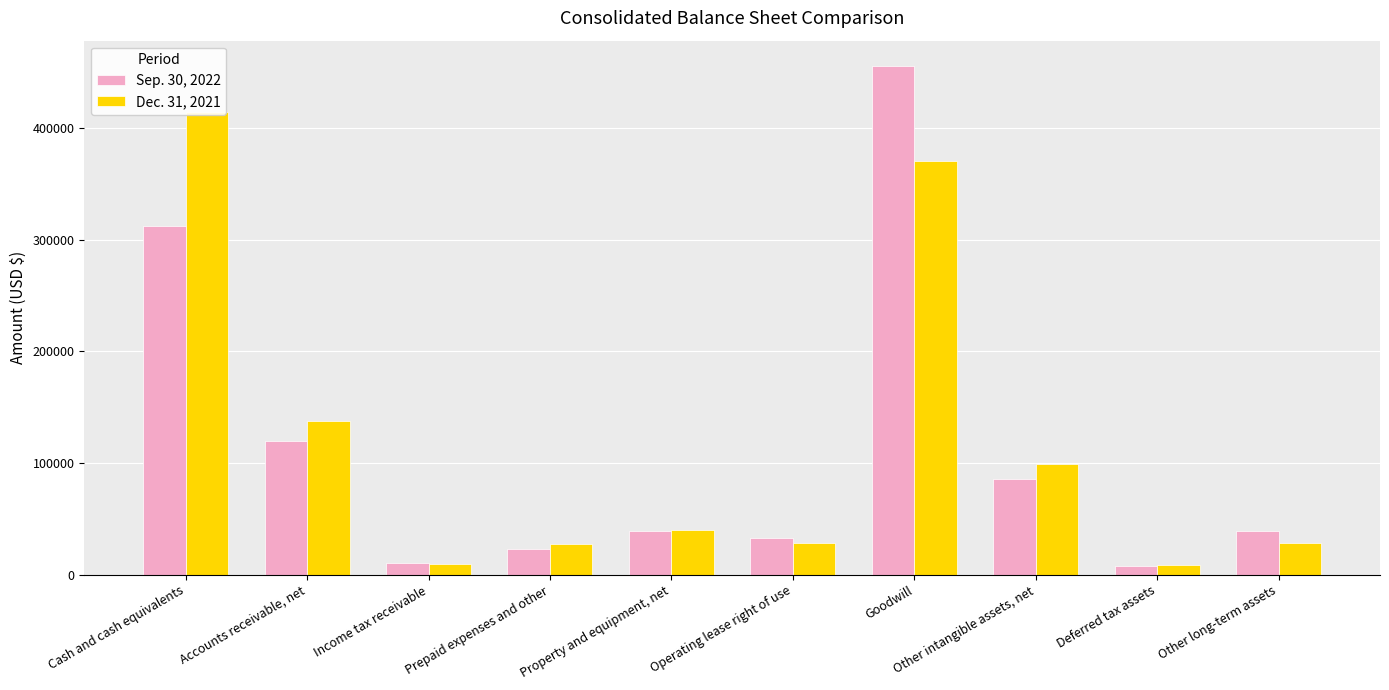

Reading right to left, what are all the values shown in this chart?

Sep. 30, 2022: Other long-term assets=38736	Deferred tax assets=7605	Other intangible assets, net=86080	Goodwill=455211	Operating lease right of use=32627	Property and equipment, net=38938	Prepaid expenses and other=23492	Income tax receivable=10465	Accounts receivable, net=119921	Cash and cash equivalents=311853
Dec. 31, 2021: Other long-term assets=28352	Deferred tax assets=8495	Other intangible assets, net=99057	Goodwill=370178	Operating lease right of use=28494	Property and equipment, net=40478	Prepaid expenses and other=27529	Income tax receivable=9388	Accounts receivable, net=137561	Cash and cash equivalents=413743